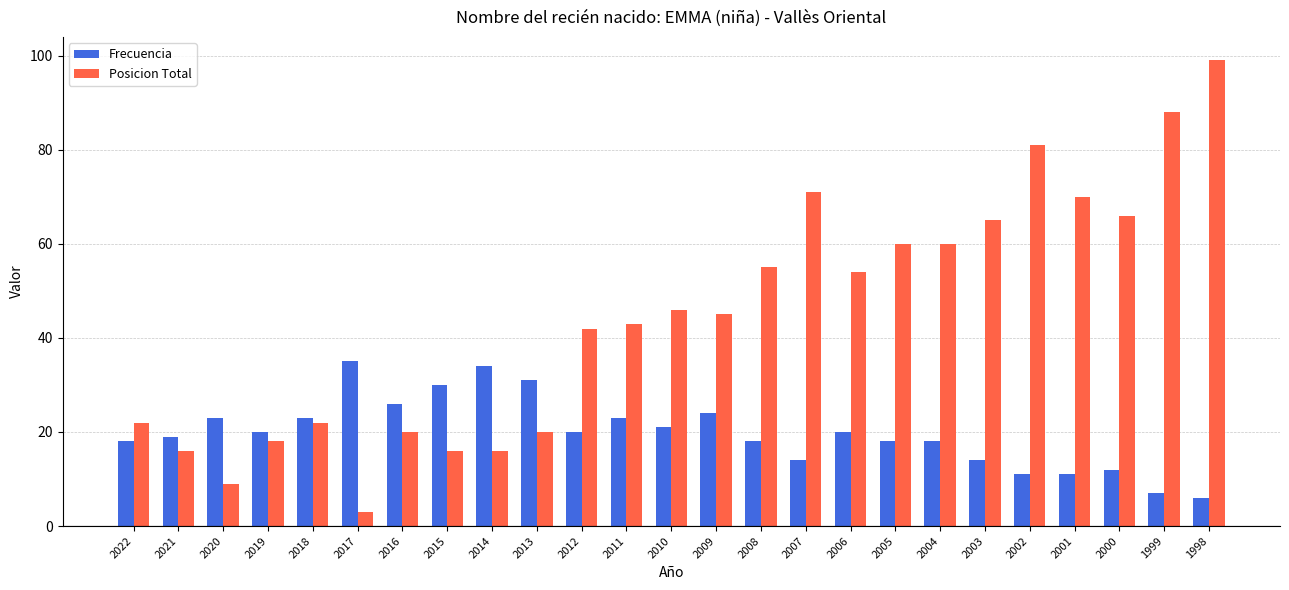

Reading left to right, extract all data points from this chart.

Frecuencia: 2022=18	2021=19	2020=23	2019=20	2018=23	2017=35	2016=26	2015=30	2014=34	2013=31	2012=20	2011=23	2010=21	2009=24	2008=18	2007=14	2006=20	2005=18	2004=18	2003=14	2002=11	2001=11	2000=12	1999=7	1998=6
Posicion Total: 2022=22	2021=16	2020=9	2019=18	2018=22	2017=3	2016=20	2015=16	2014=16	2013=20	2012=42	2011=43	2010=46	2009=45	2008=55	2007=71	2006=54	2005=60	2004=60	2003=65	2002=81	2001=70	2000=66	1999=88	1998=99